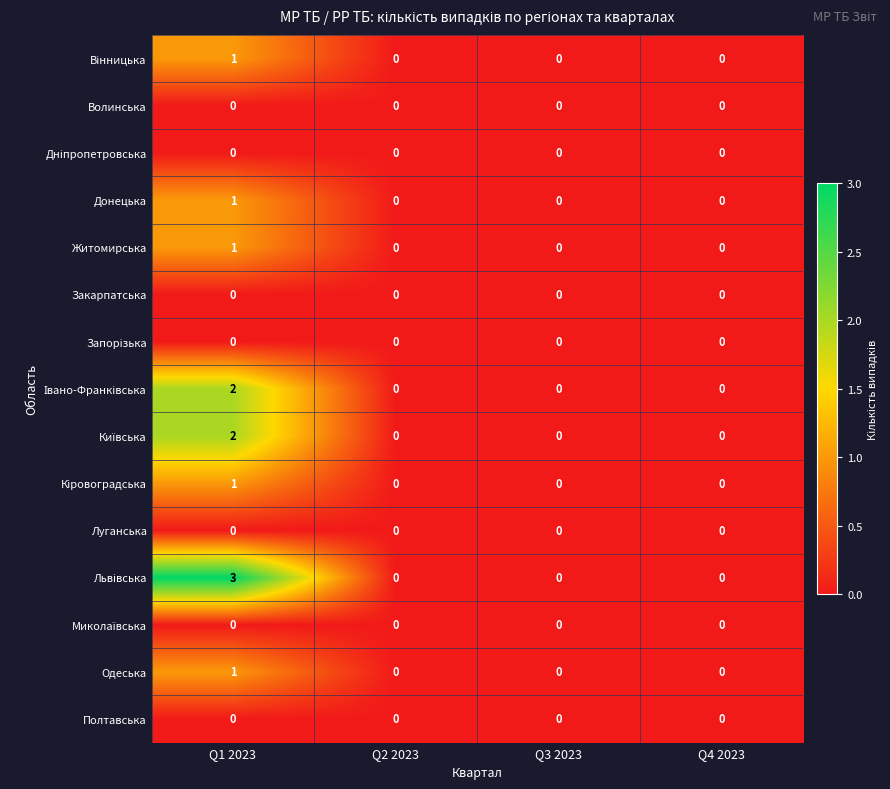

At which category is the sum across all series the highest?

Q1 2023